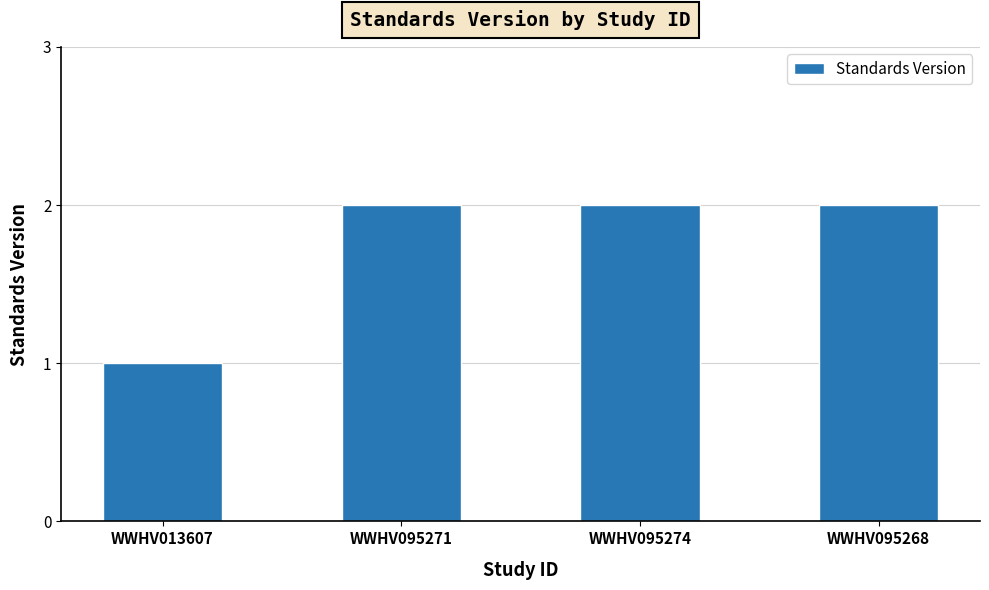

At which label is the value closest to 1?

WWHV013607